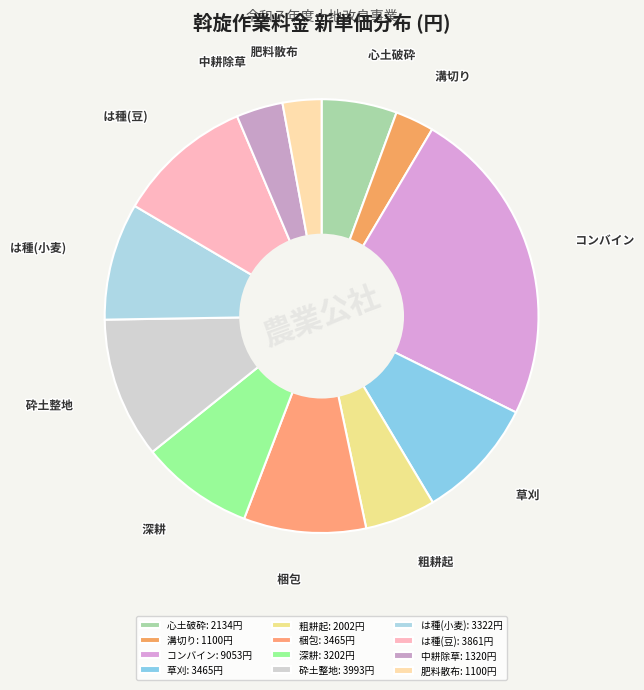

How many segments does this pie chart have?

12